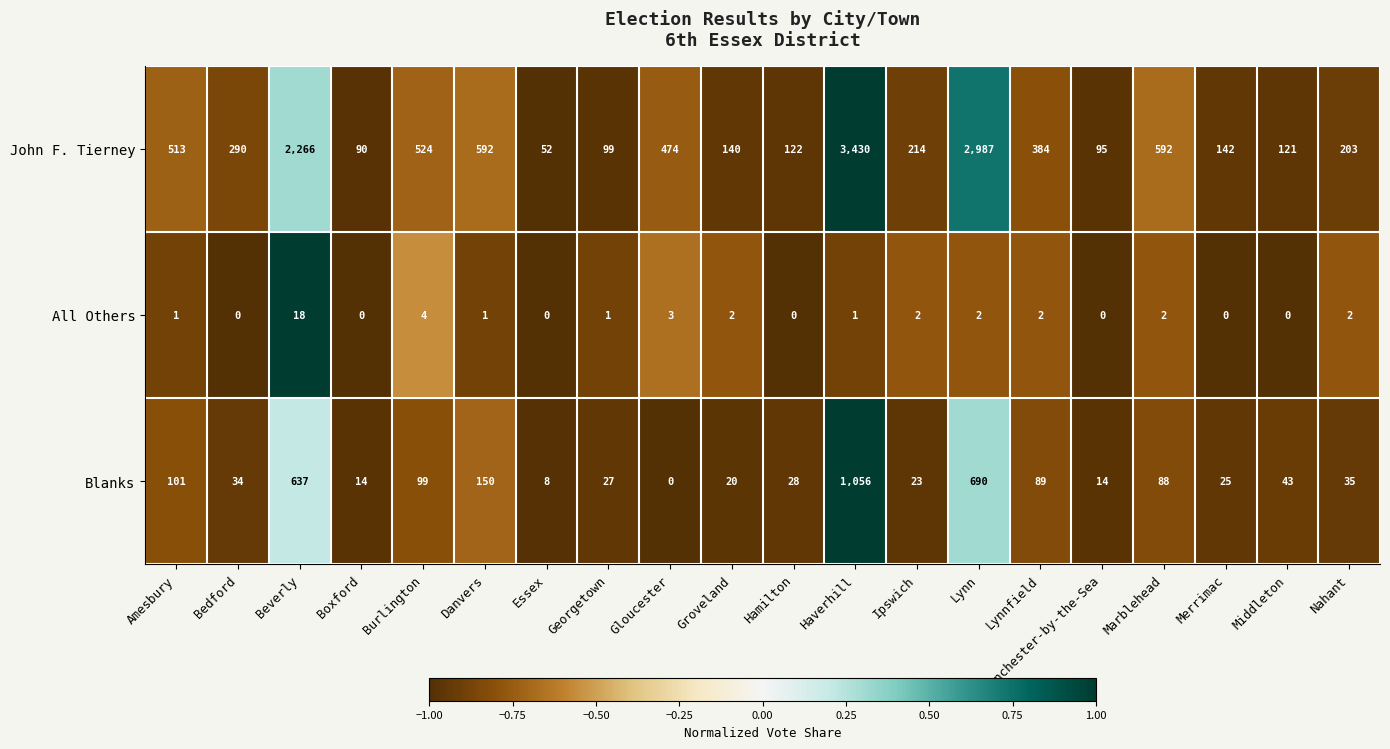

At Nahant, list the series in order from smallest to largest.

All Others, Blanks, John F. Tierney